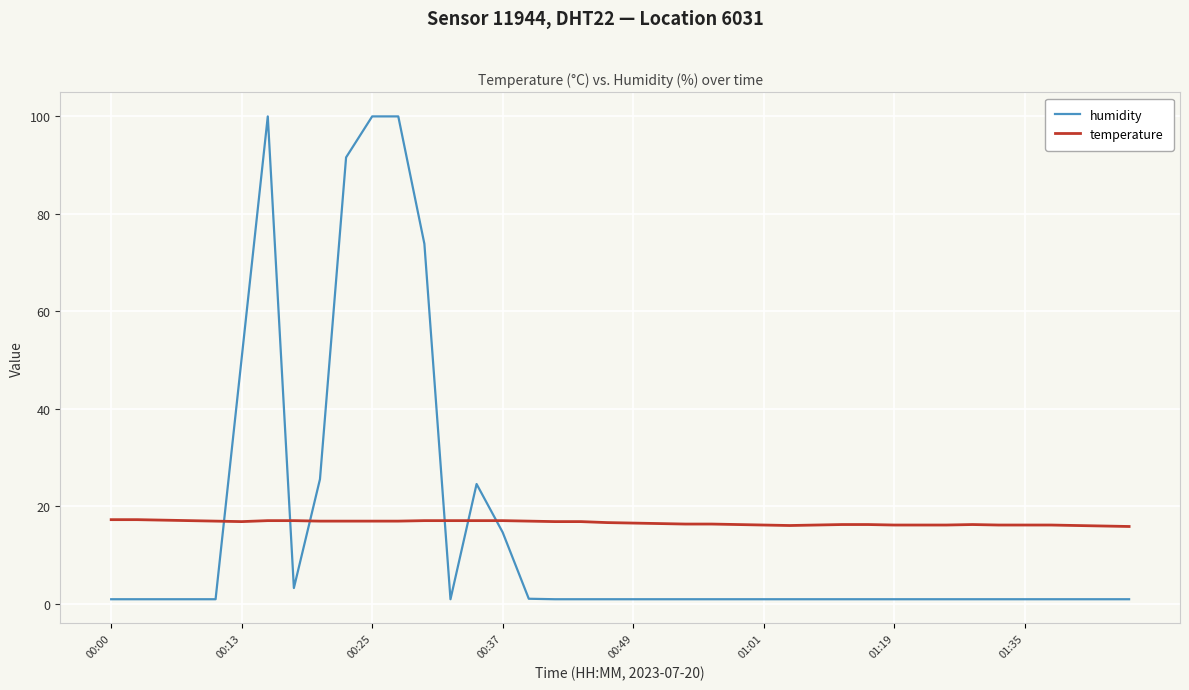

What is the lowest value of the humidity series?

1.0